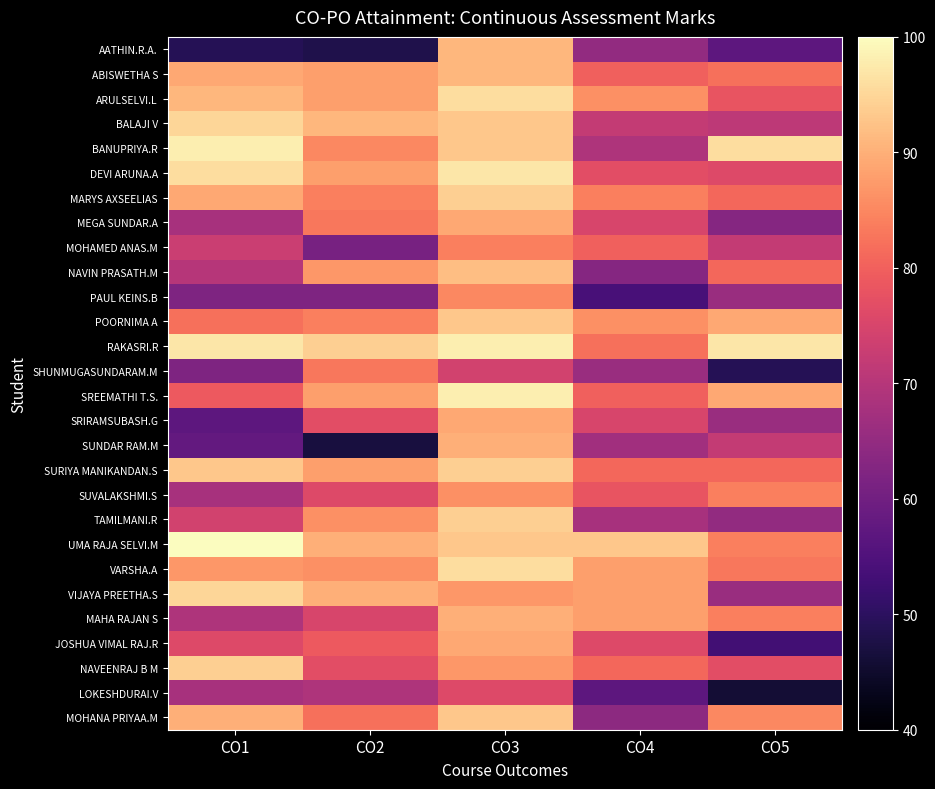

What is the total value across all series at CO3?

2532